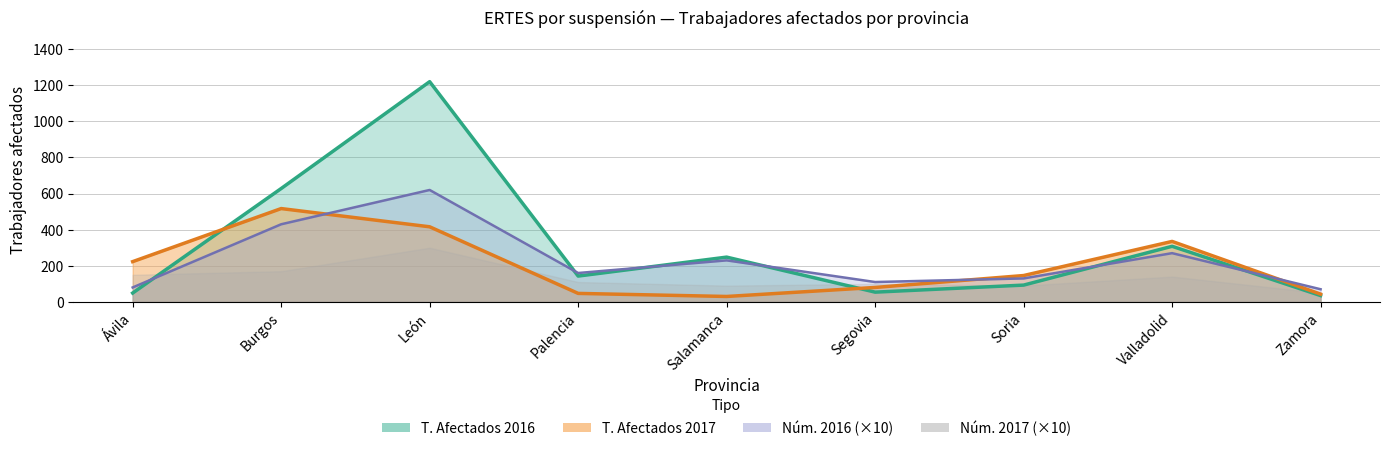

Which series has the largest total across all categories?

T. Afectados 2016